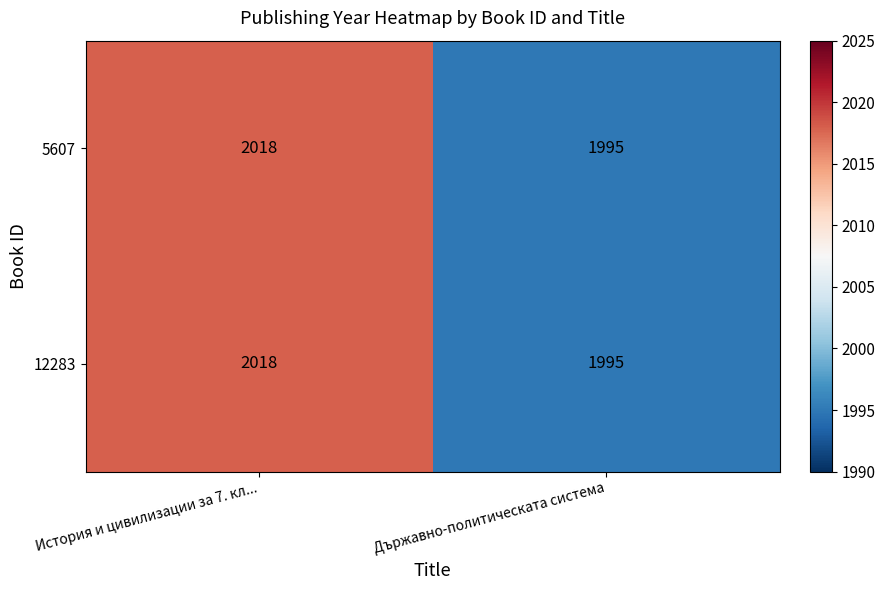

What is the total value across all series at История и цивилизации за 7. кл...?

4036